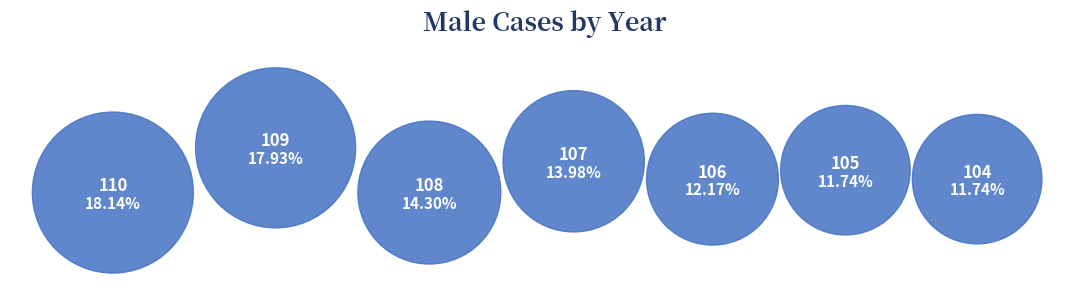

To the nearest percent, what percentage of the pie is 106?

12%